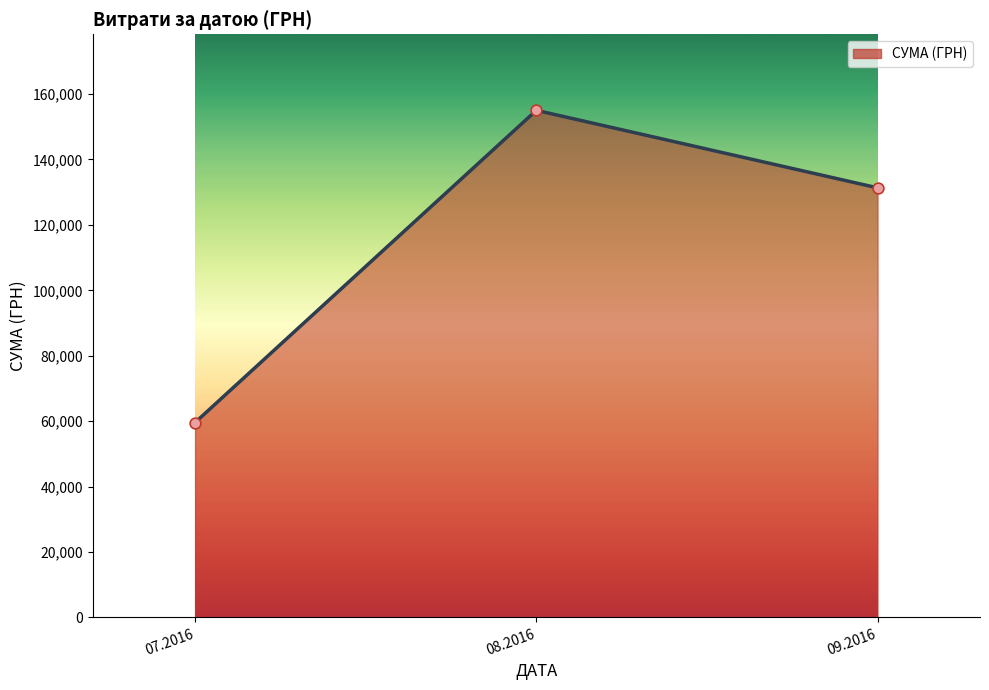

What is the change in value from 08.2016 to 09.2016?

-23699.8